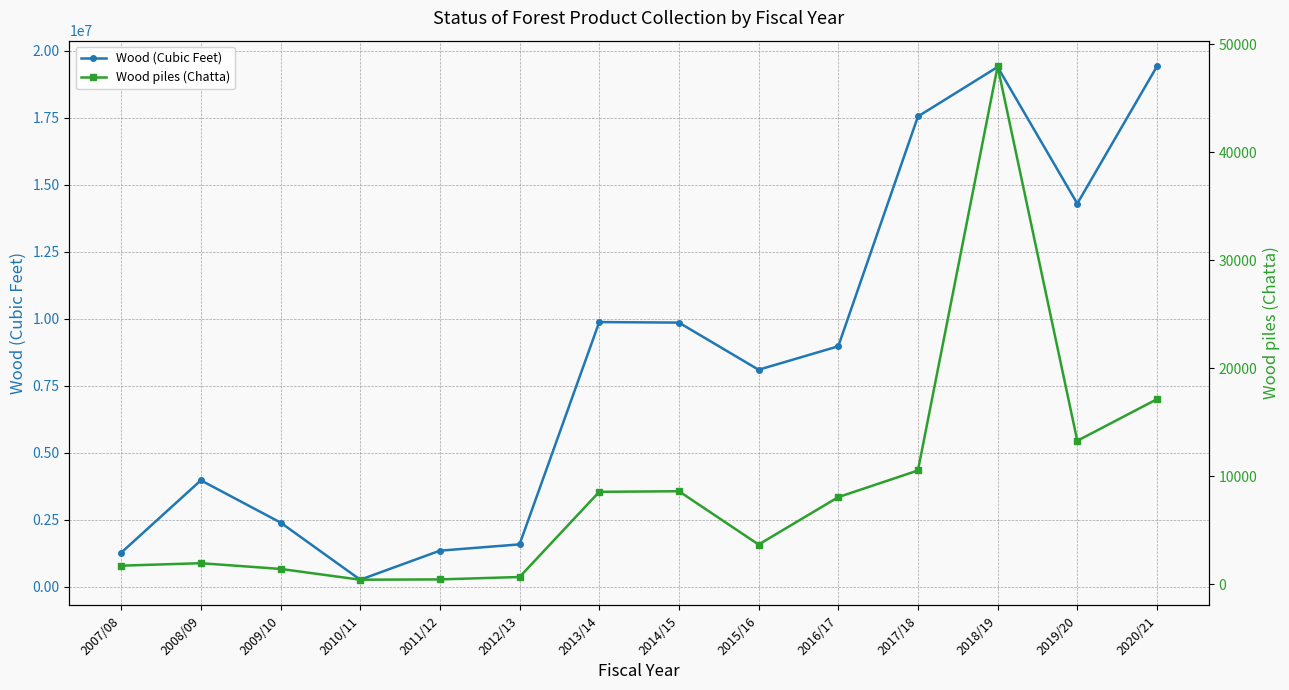

In Wood piles (Chatta), how many points are higher than both neighbors (excluding endpoints)?

3